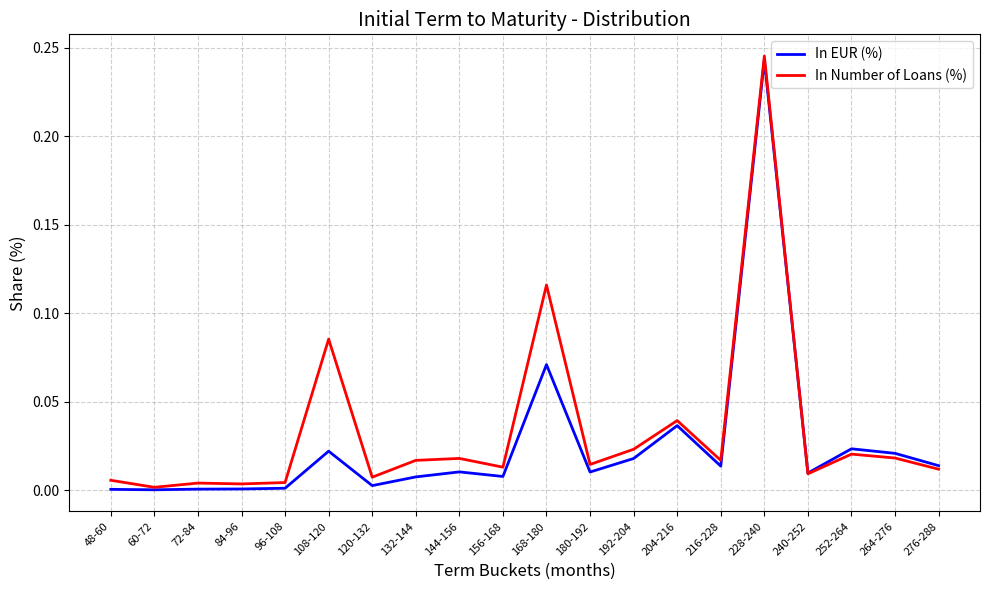

Is the value of In EUR (%) at 132-144 greater than the value of In Number of Loans (%) at 252-264?

No